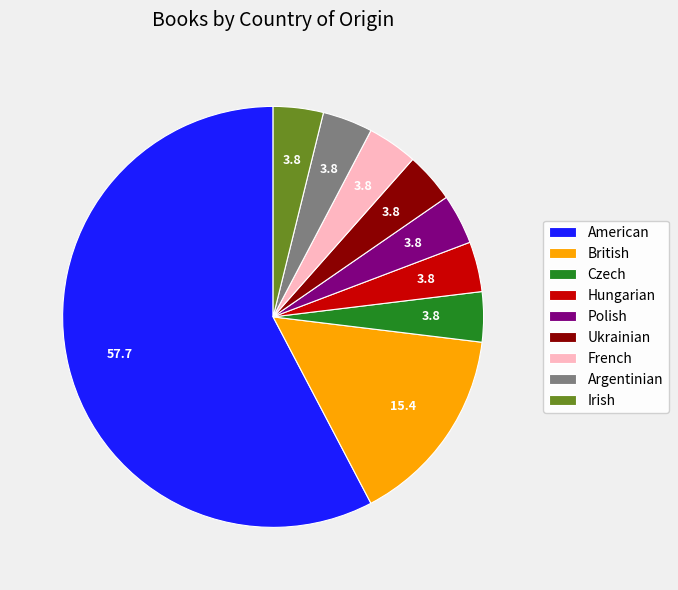

Which category has the biggest portion of the pie?

American